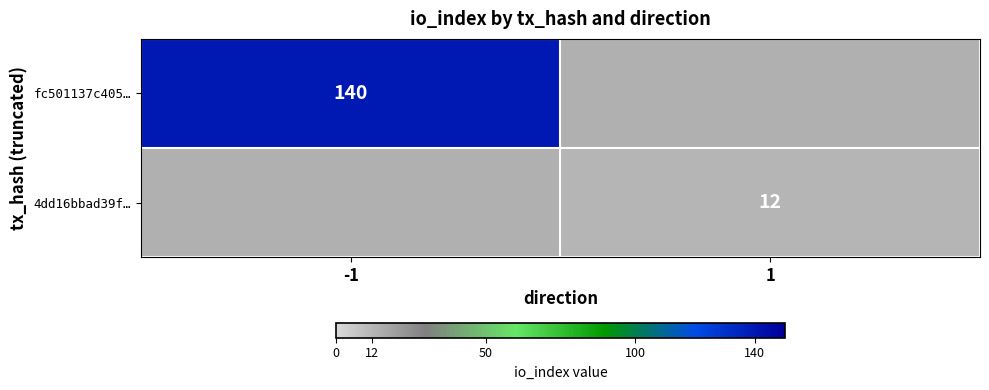

At how many categories does at least one series exceed 76?

1